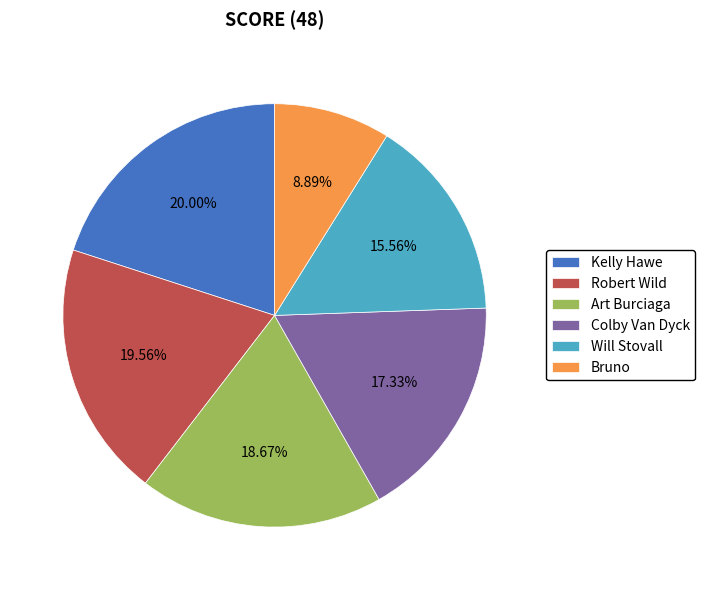

Approximately how many times larger is the value at Kelly Hawe compared to Will Stovall?

1.3